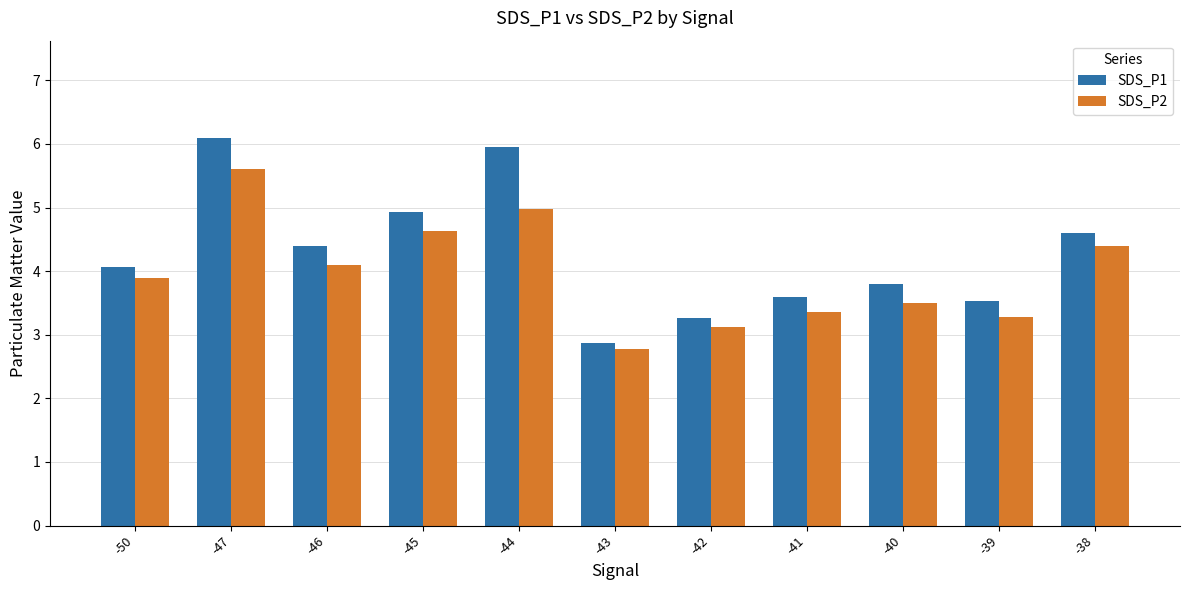

What is the minimum value for SDS_P2?

2.8